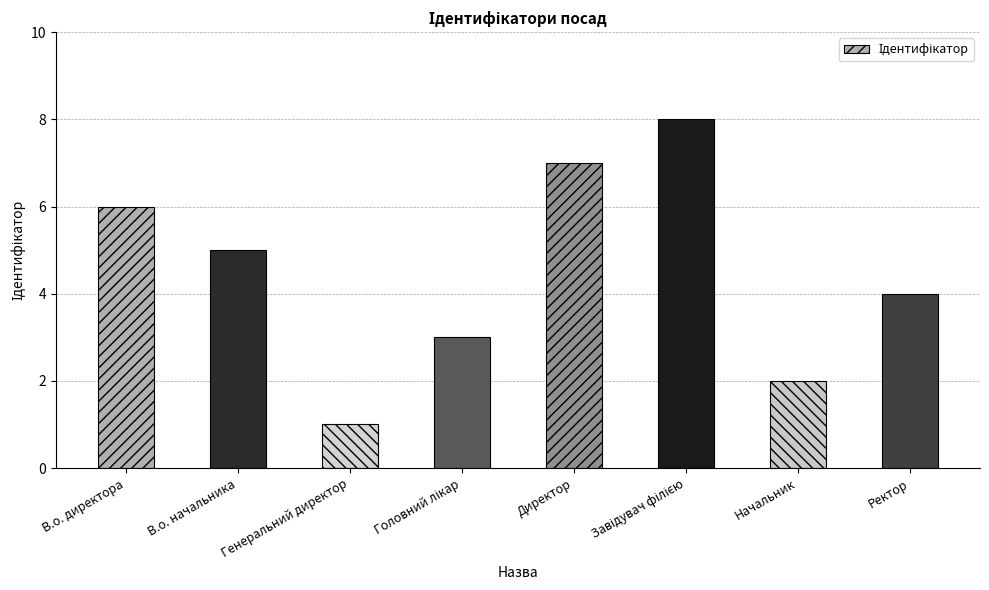

What is the change in value from Директор to Ректор?

-3